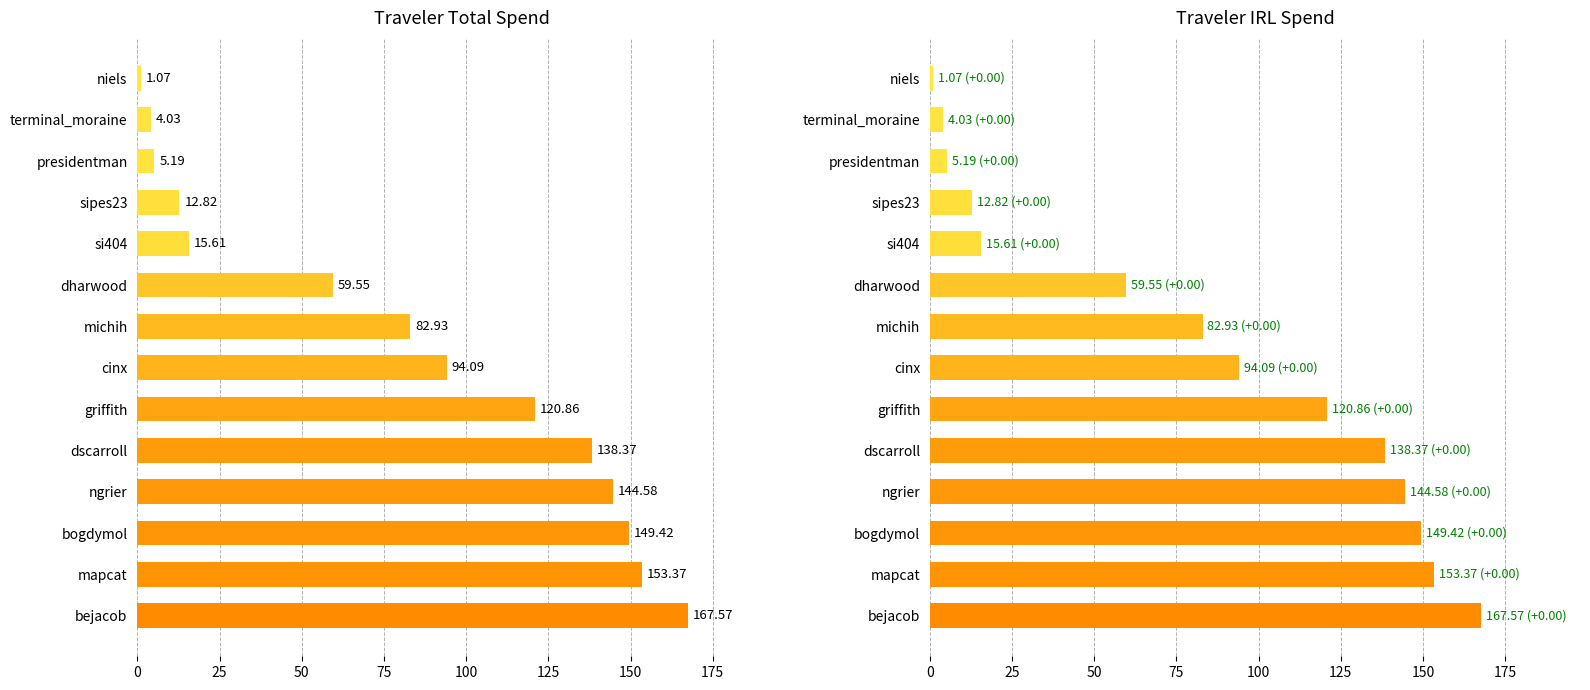

What are all the series names shown in the legend?

Total, IRL